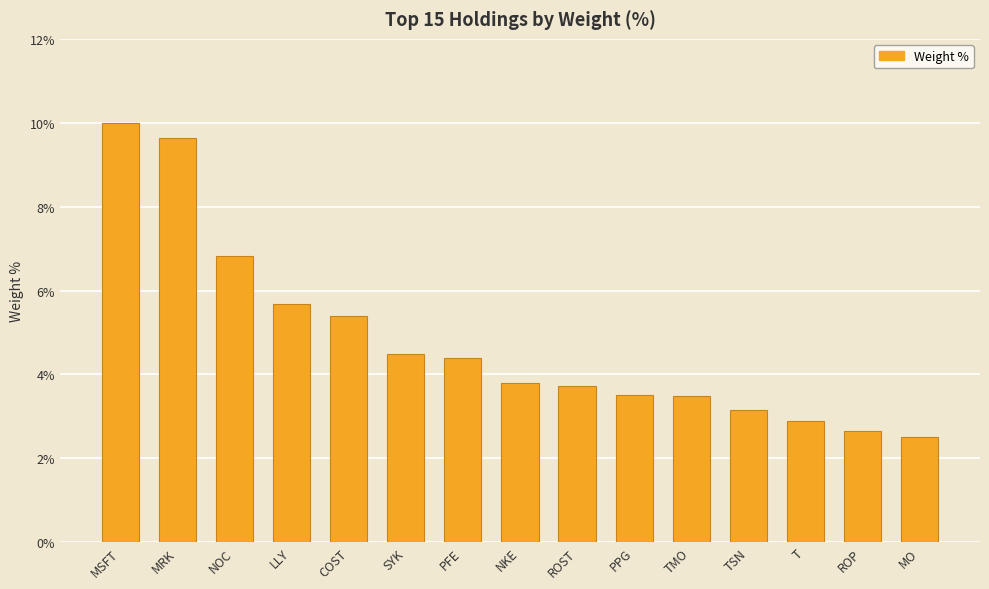

How many bars are there in total?

15